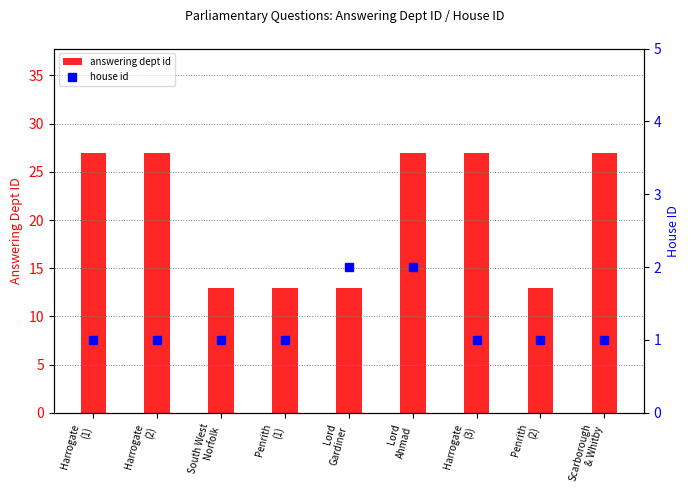

What is the difference between the maximum and minimum values in the answering dept id series?

14